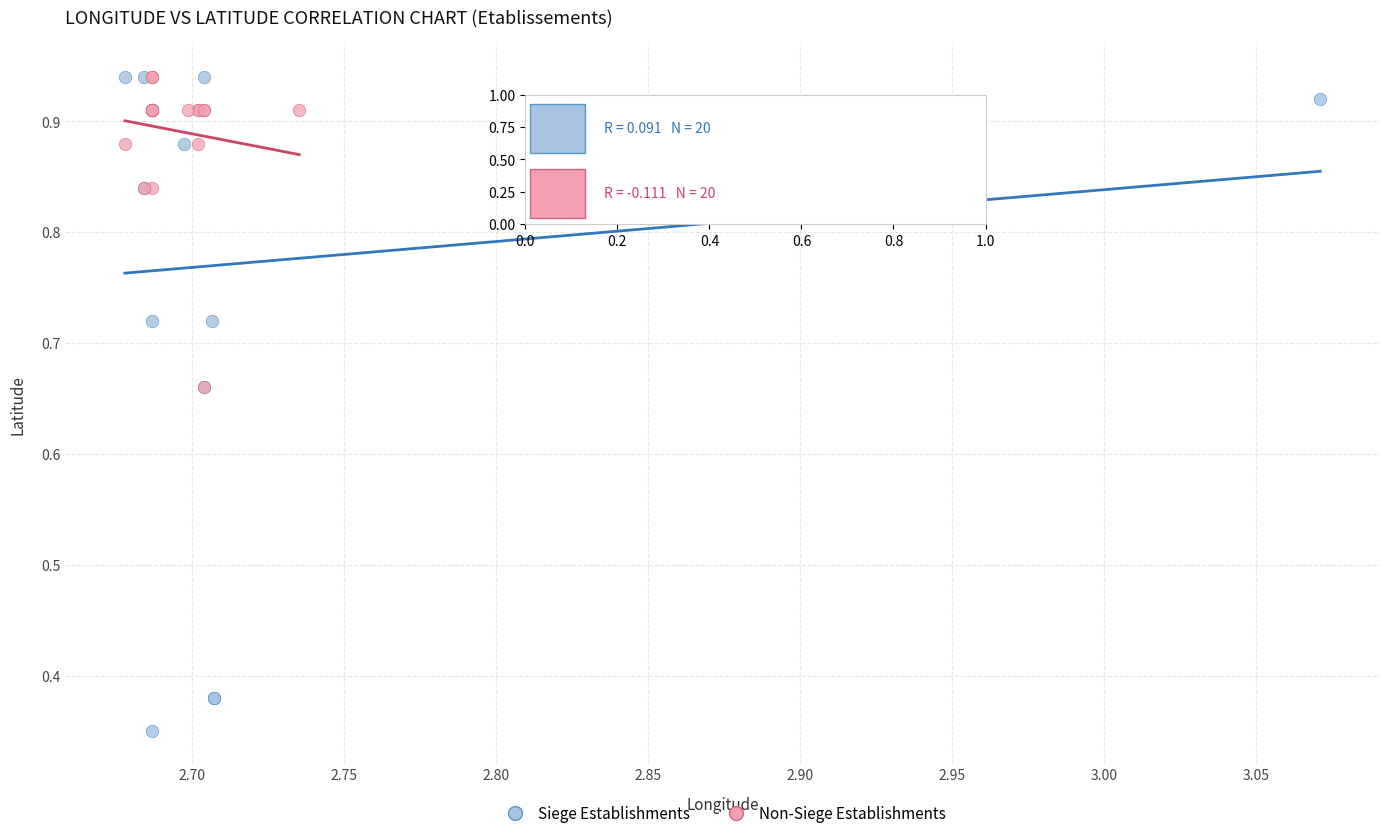

Which series reaches the minimum Y coordinate?

Siege Establishments